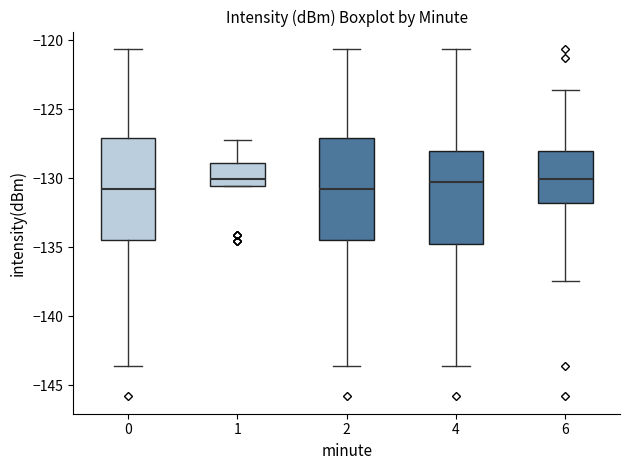

Reading left to right, transcribe this box plot: for each box, give where its median line is, the range the box spans, and where its two whiskers end, as read against the y-axis. The values are not printed on the chart, so give them approximately, as read against the axis.

0: median -131.0, box -134.5 to -127.0, whiskers -143.5 to -120.5
1: median -130.0, box -130.5 to -129.0, whiskers -130.5 to -127.5
2: median -131.0, box -134.5 to -127.0, whiskers -143.5 to -120.5
4: median -130.5, box -135.0 to -128.0, whiskers -143.5 to -120.5
6: median -130.0, box -132.0 to -128.0, whiskers -137.5 to -123.5